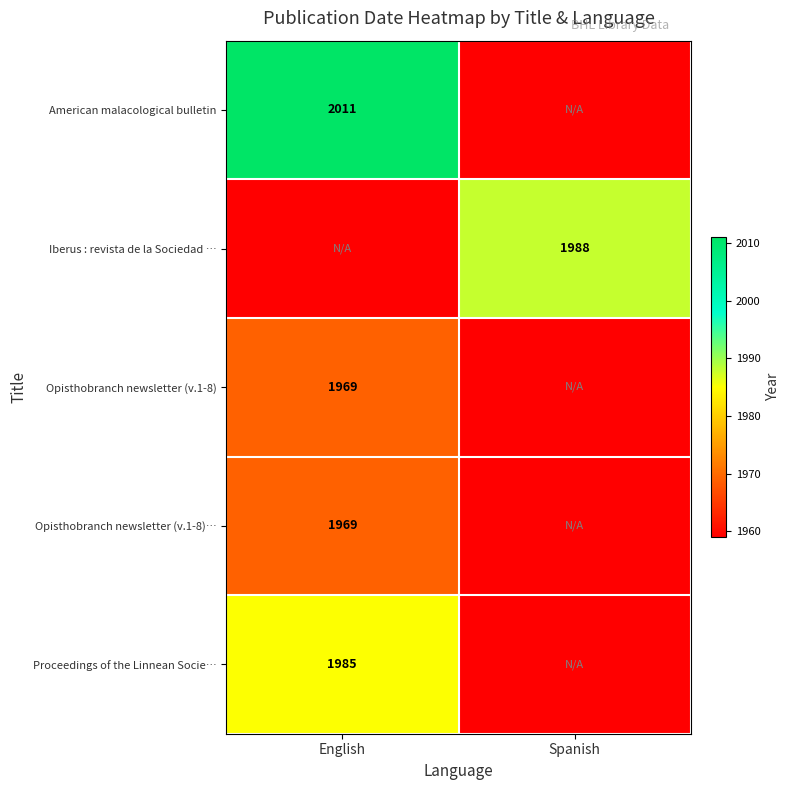

At how many categories does at least one series exceed 1986?

2